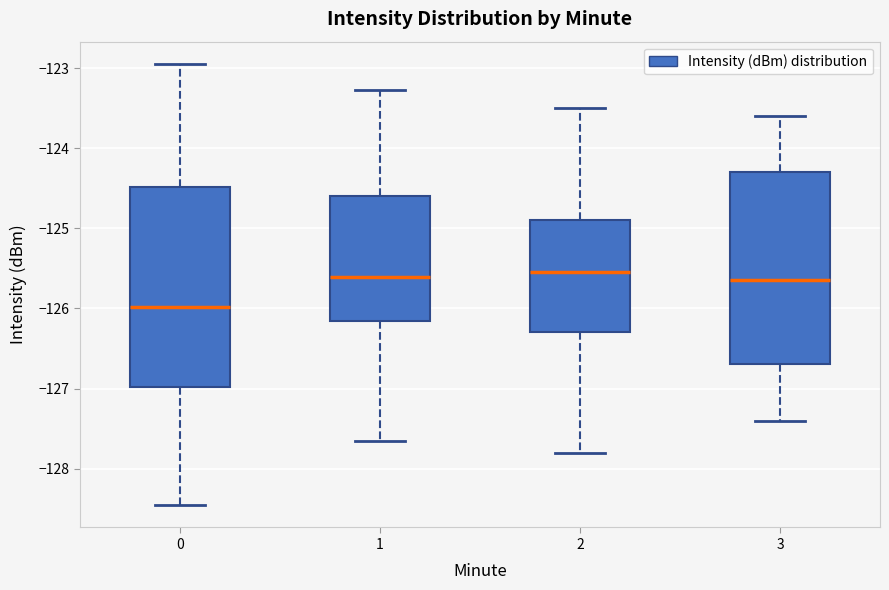

Reading left to right, transcribe this box plot: for each box, give where its median line is, the range the box spans, and where its two whiskers end, as read against the y-axis. The values are not printed on the chart, so give them approximately, as read against the axis.

0: median -126.0, box -127.0 to -124.5, whiskers -128.5 to -122.9
1: median -125.6, box -126.2 to -124.6, whiskers -127.7 to -123.3
2: median -125.5, box -126.3 to -124.9, whiskers -127.8 to -123.5
3: median -125.6, box -126.7 to -124.3, whiskers -127.4 to -123.6